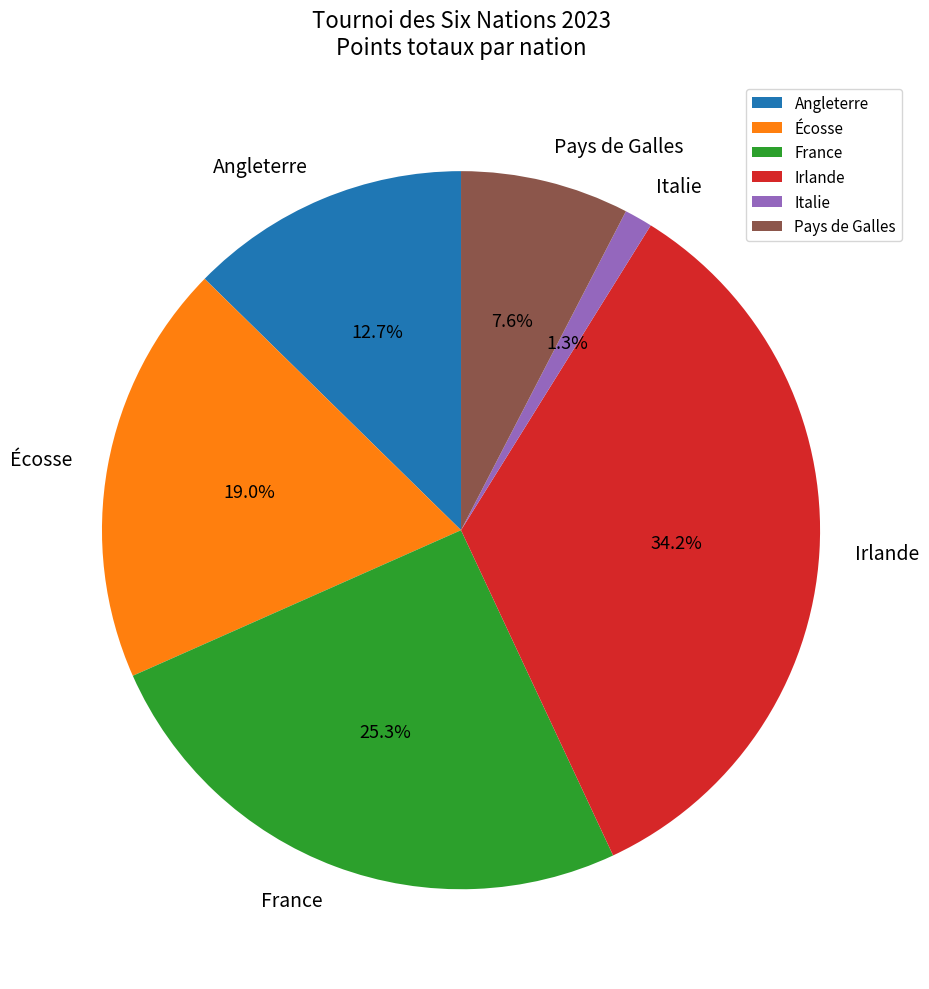

Which has a higher value, France or Irlande?

Irlande